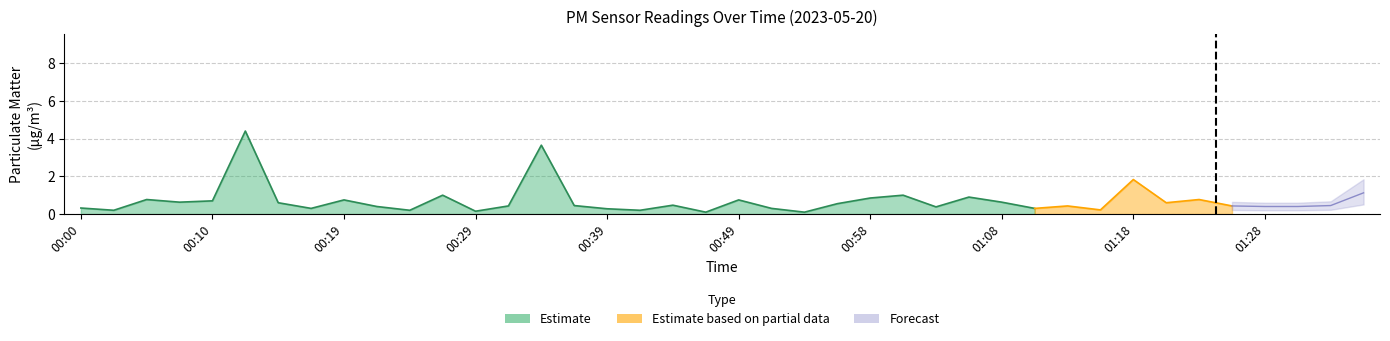

In P2, how many points are lower than both neighbors (excluding endpoints)?

12